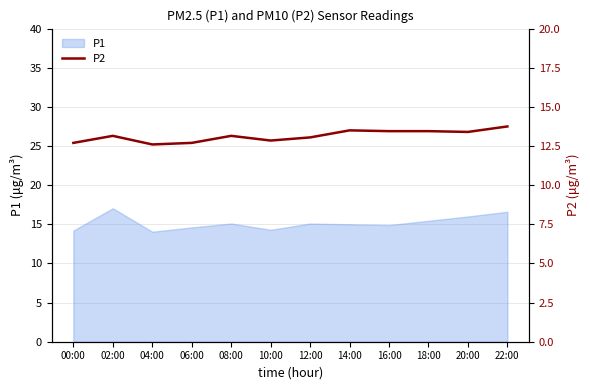

Is it true that the value at 22:00 is 13.8?

True